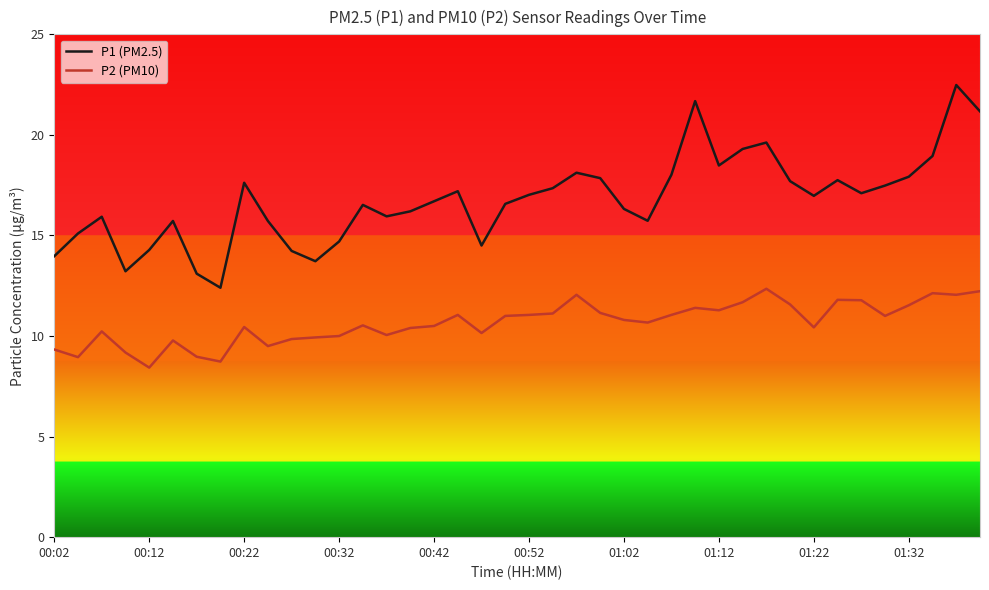

True or false: P1 (PM2.5) has more than 2 points higher than both neighbors.

True